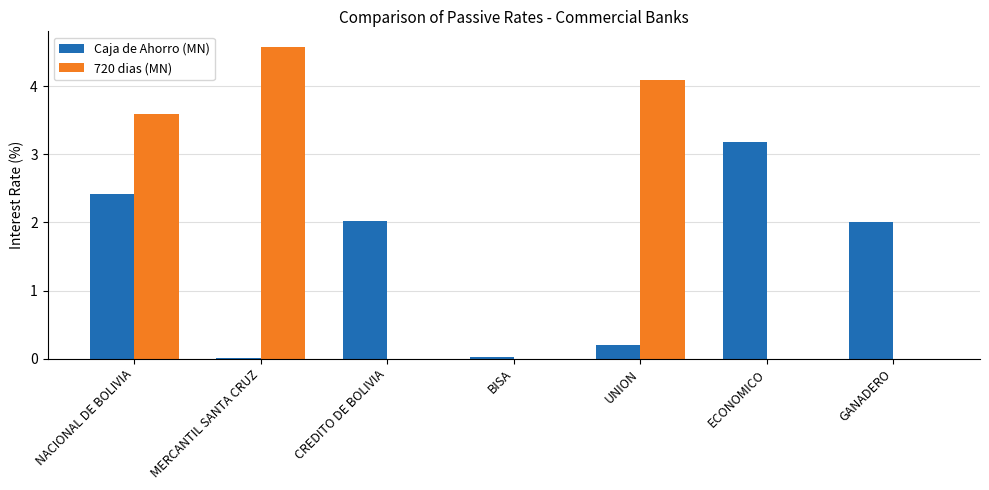

Read the 720 dias (MN) value at UNION.

4.1